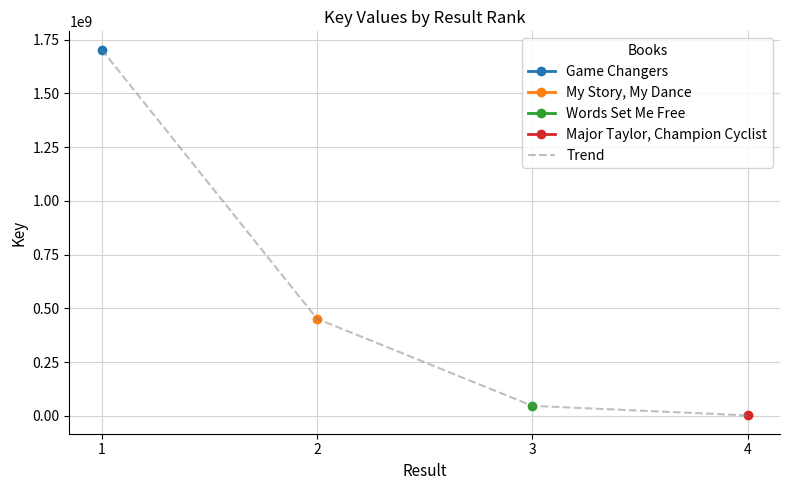

What is the sum of the values at 2 and 4?

453117390